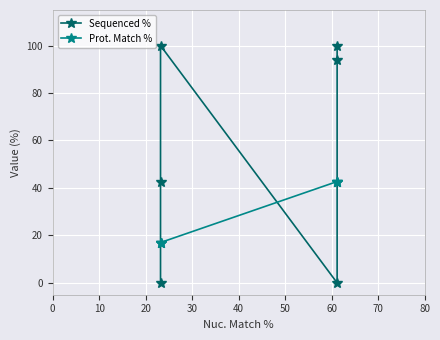

What is the difference between the second highest and minimum values in the Sequenced % series?

100.0